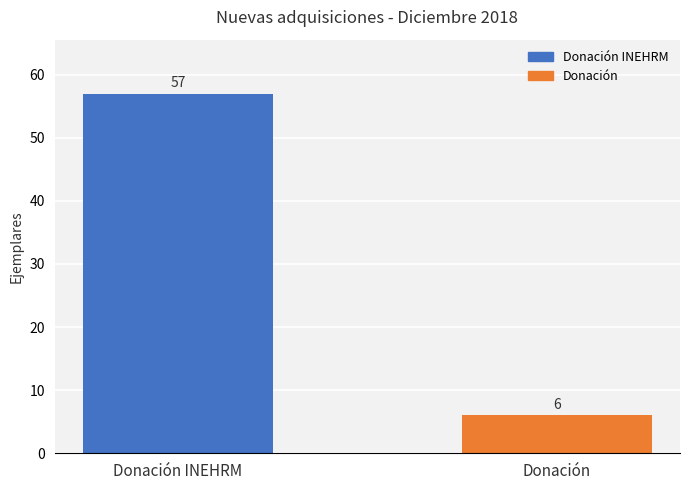

Rank the categories by value from lowest to highest.

Donación, Donación INEHRM